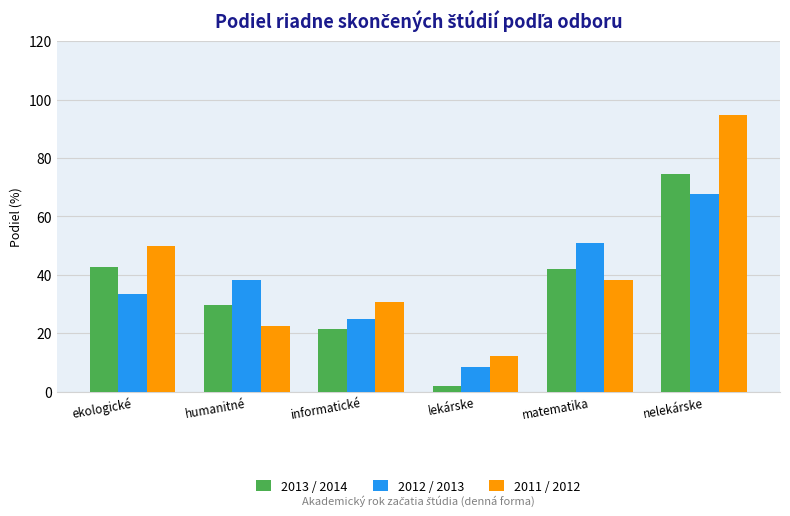

How many bars are there in total?

18